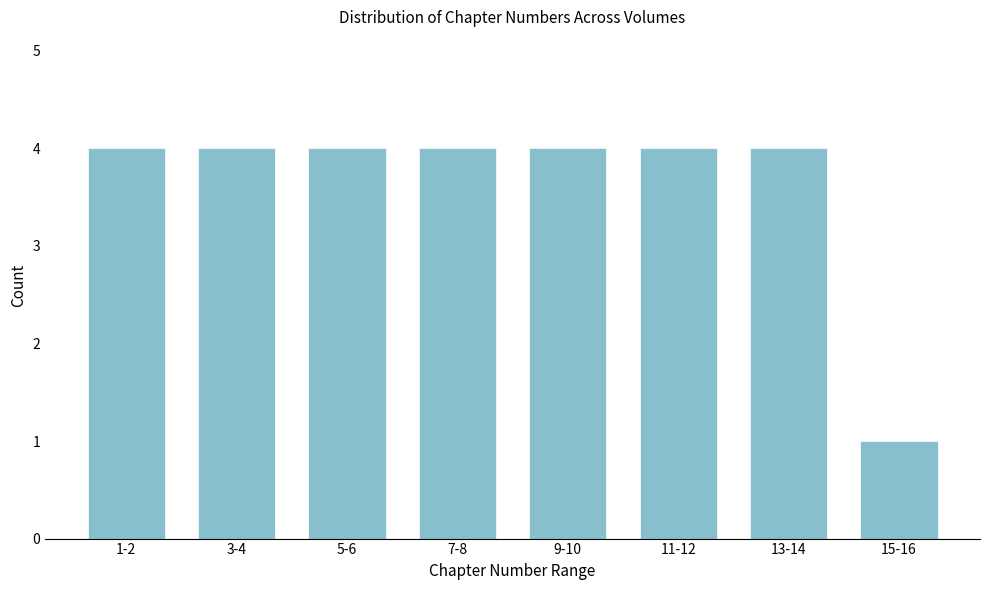

Reading left to right, extract all data points from this chart.

4	4	4	4	4	4	4	1